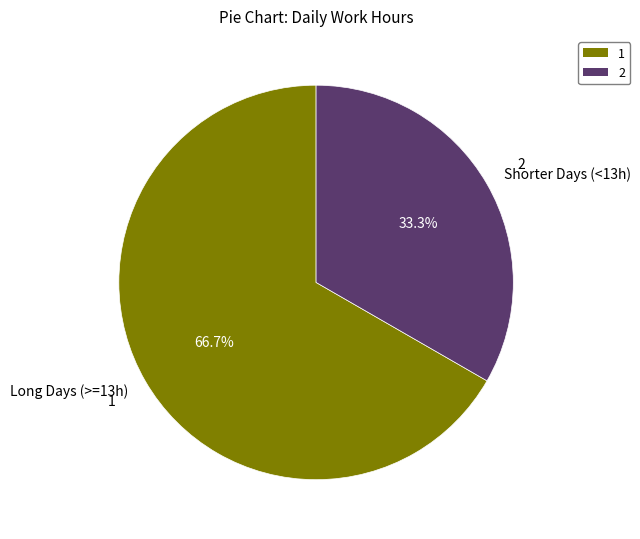

What is the ratio of the value at Long Days (>=13h) to the value at Shorter Days (<13h)?

2.0